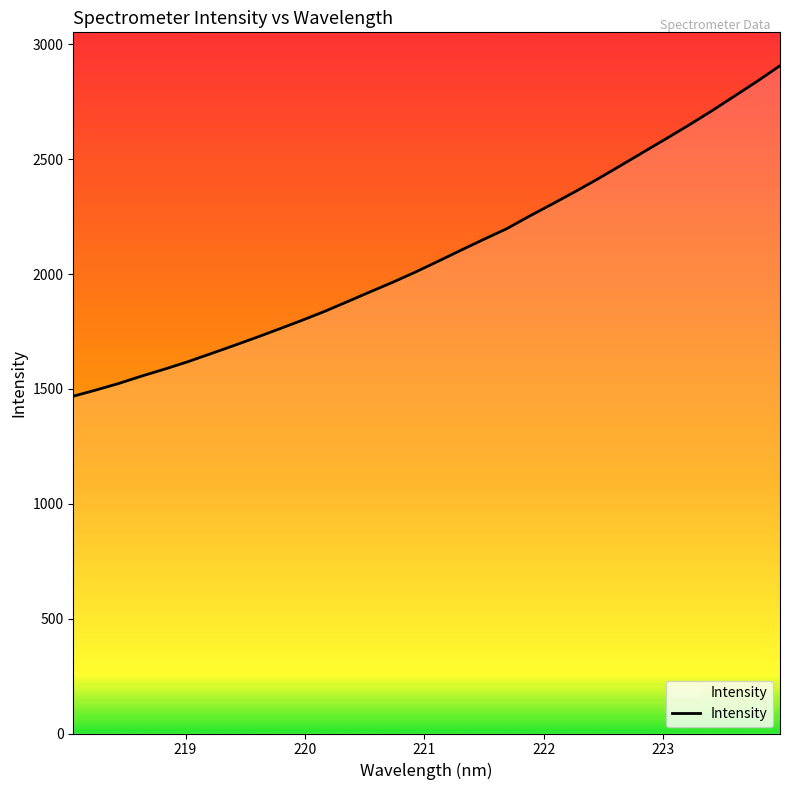

What is the greatest value displayed?

2907.0